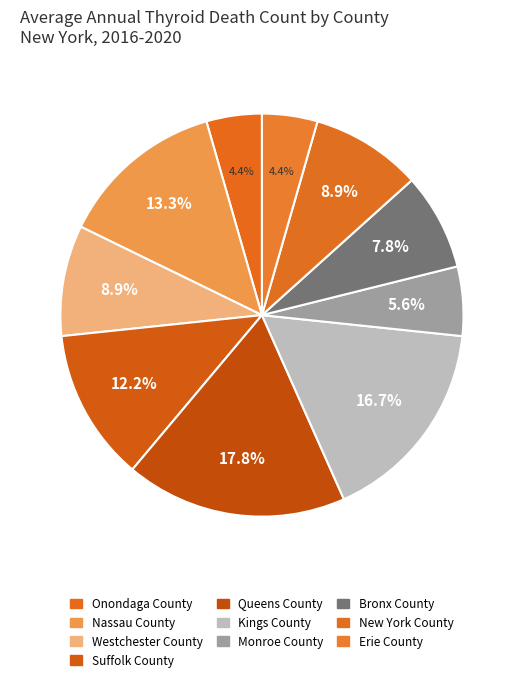

Which slice is the smallest?

Onondaga County